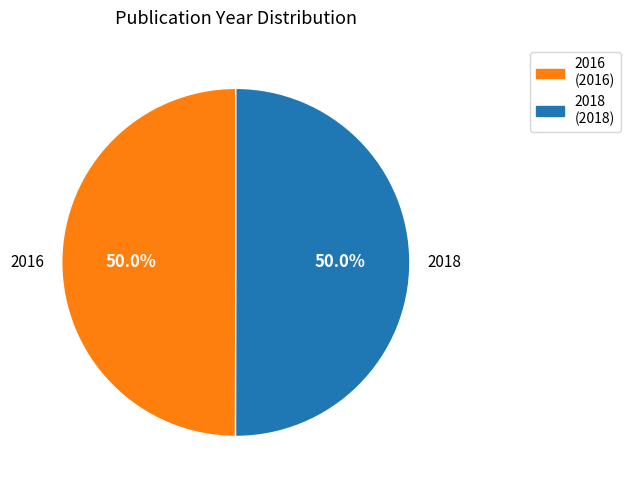

What is the ratio of the value at 2016 to the value at 2018?

1.0